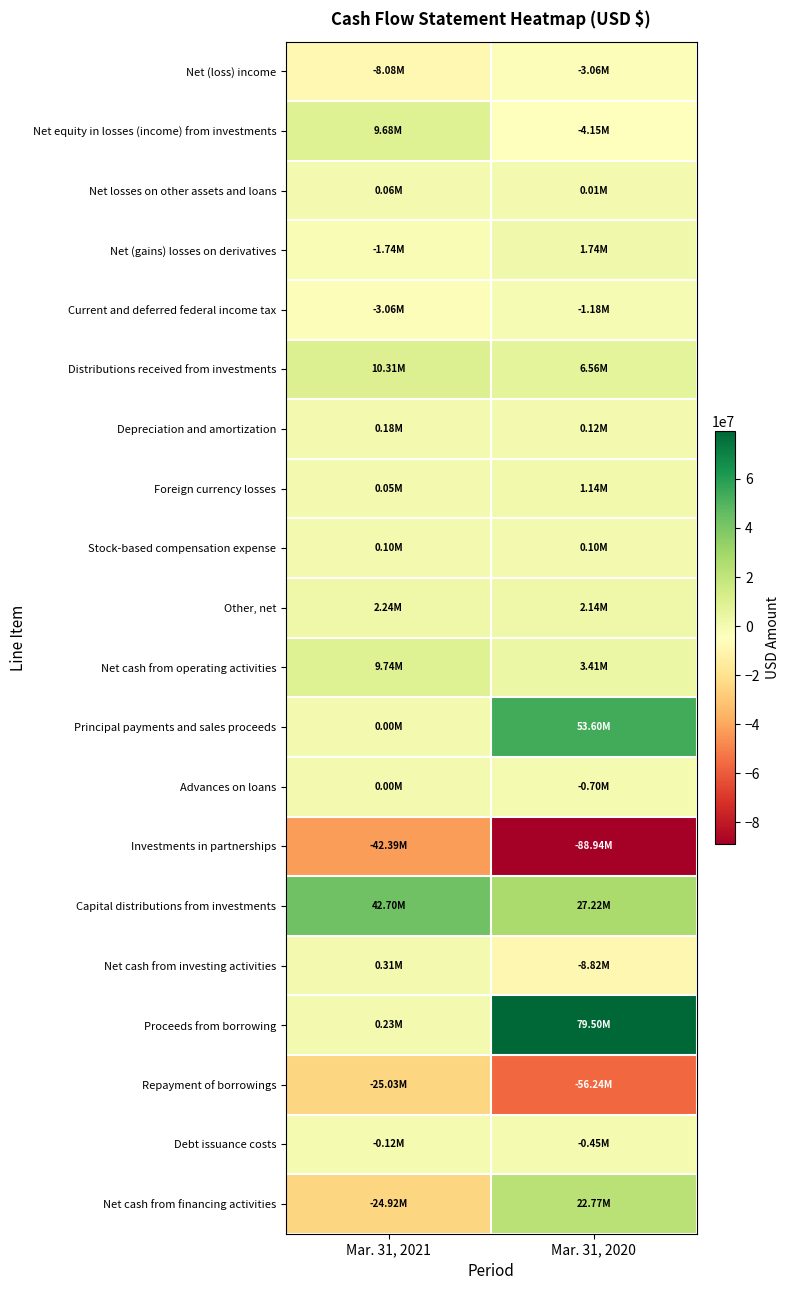

Rank the series by their maximum value, from highest to lowest.

Proceeds from borrowing, Principal payments and sales proceeds, Capital distributions from investments, Net cash from financing activities, Distributions received from investments, Net cash from operating activities, Net equity in losses (income) from investments, Other, net, Net (gains) losses on derivatives, Foreign currency losses, Net cash from investing activities, Depreciation and amortization, Stock-based compensation expense, Net losses on other assets and loans, Advances on loans, Debt issuance costs, Current and deferred federal income tax, Net (loss) income, Repayment of borrowings, Investments in partnerships